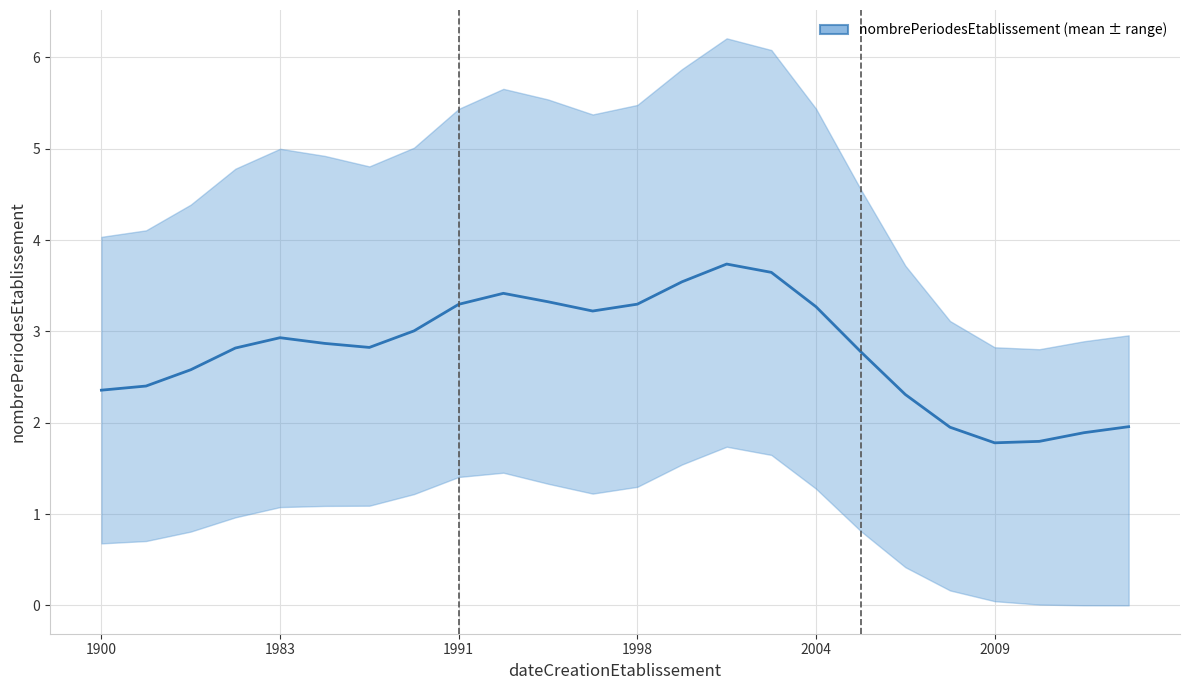

What is the change in value from 15 to 17?

-0.9